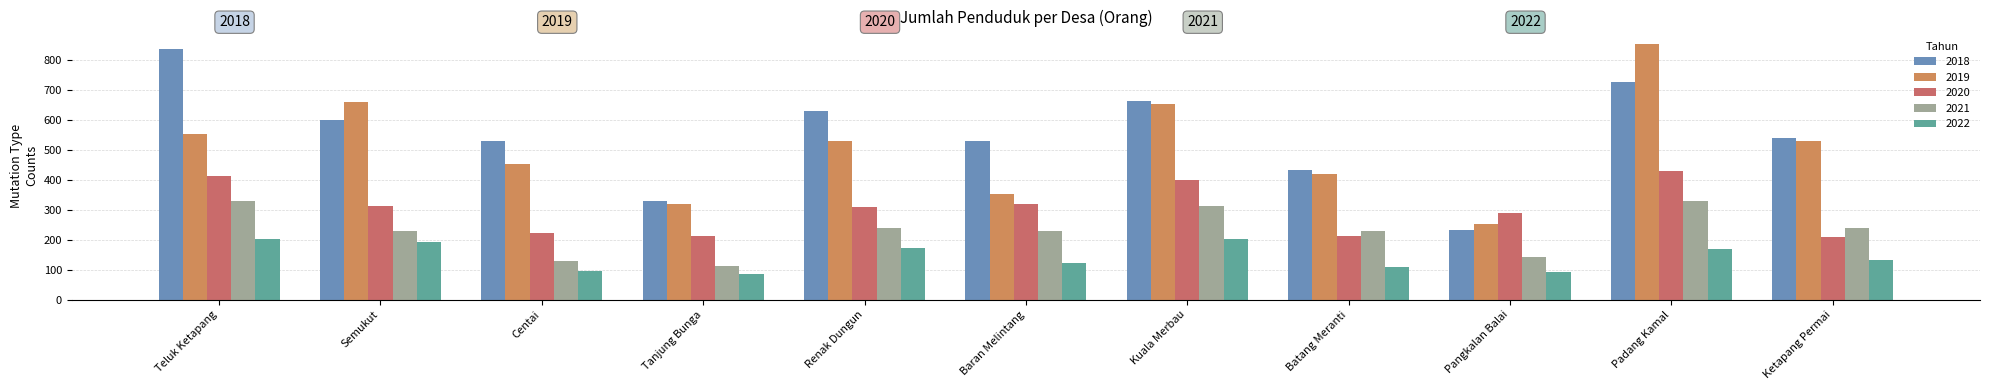

What is the greatest value displayed?

853